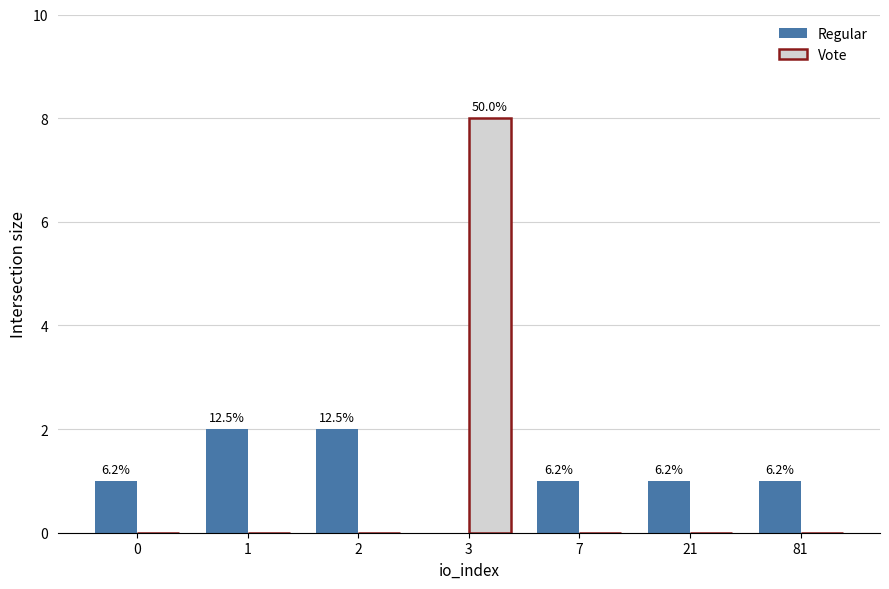

What are all the series names shown in the legend?

Regular, Vote